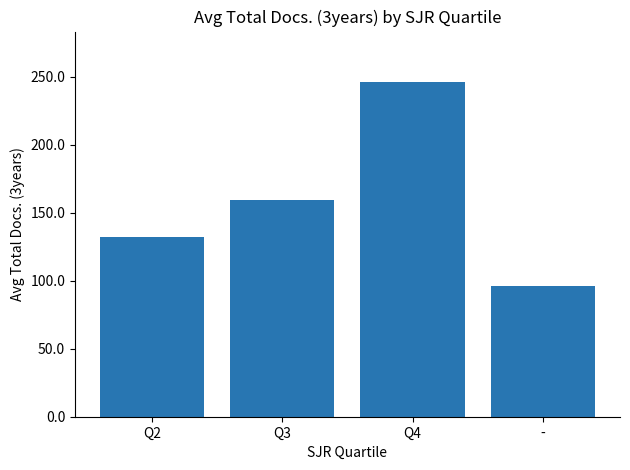

The chart shows a value of 42.8 at -. True or false?

False